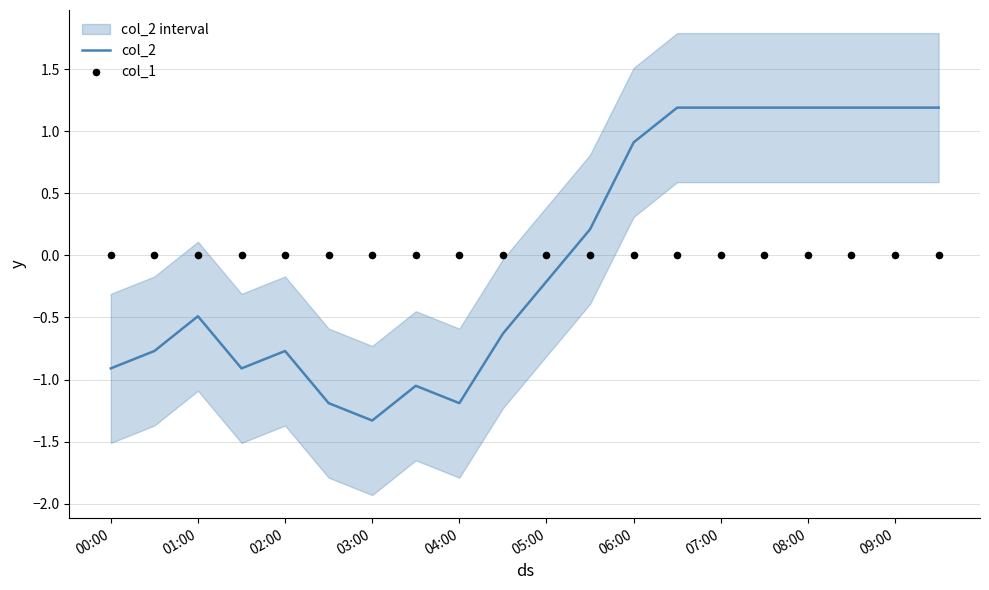

Which series contains the highest Y value?

col_2